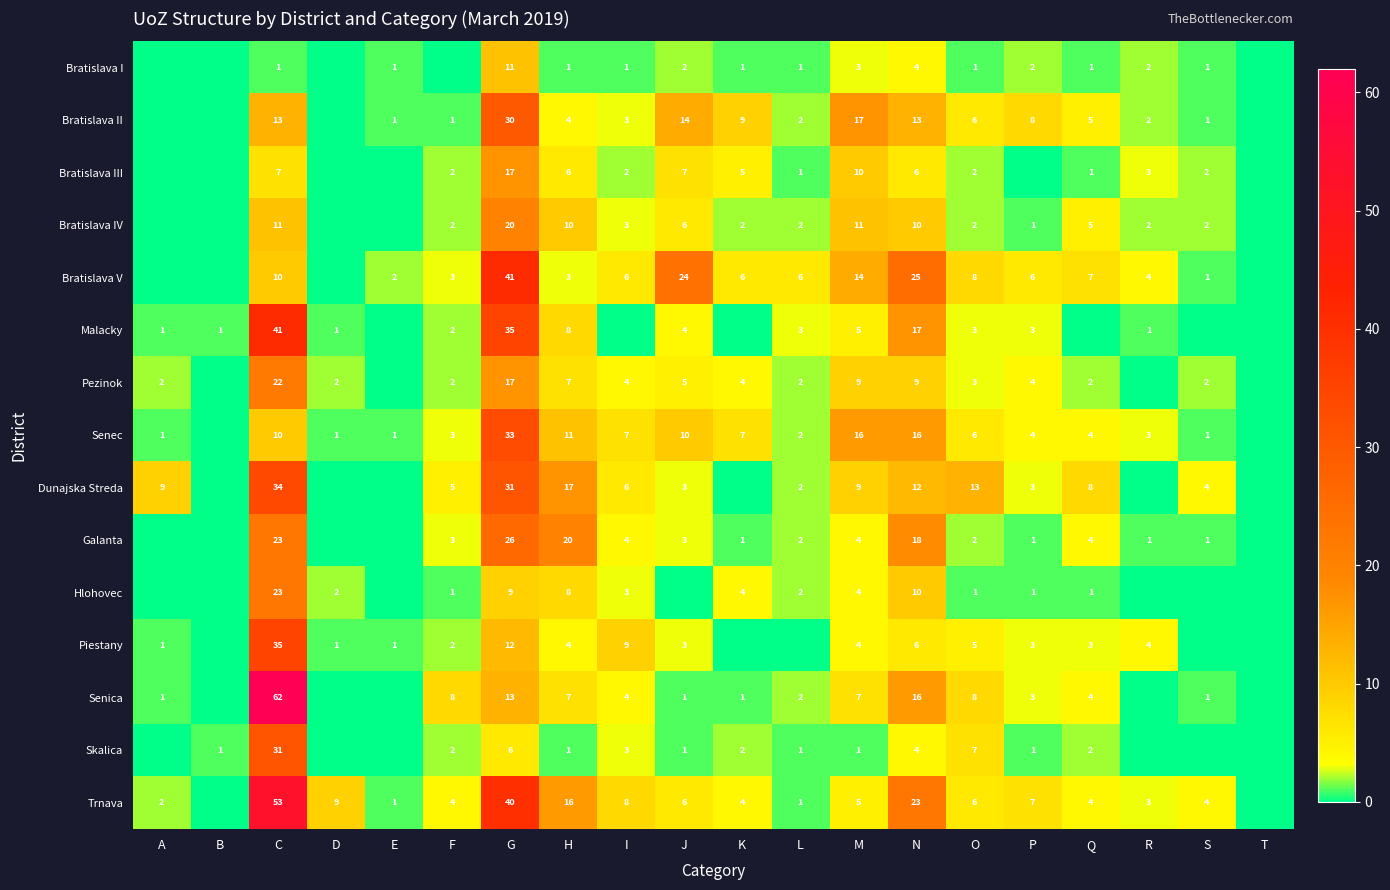

The Bratislava I series shows 1 at C. True or false?

True